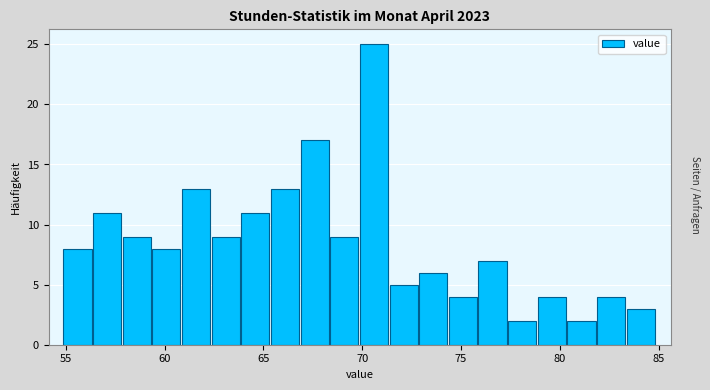

Around what value on the x-axis is the tallest bar? Give the approximate position of its centre, as read against the axis.

70.5